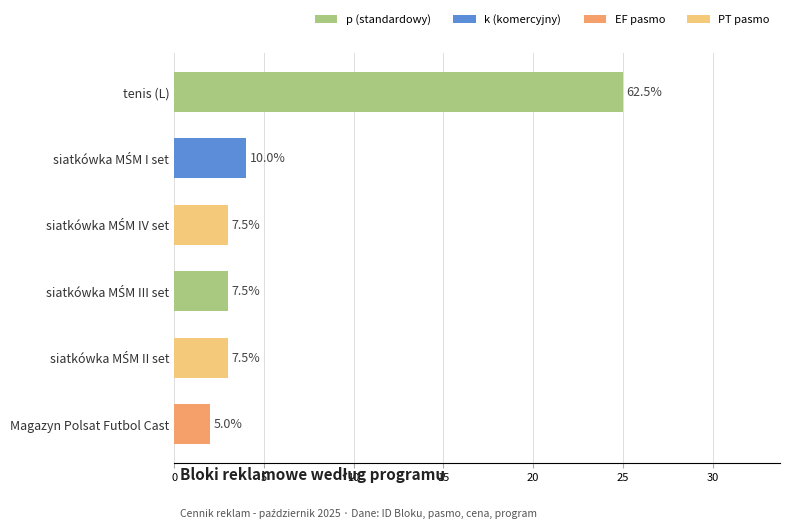

Does the chart contain any negative values?

No